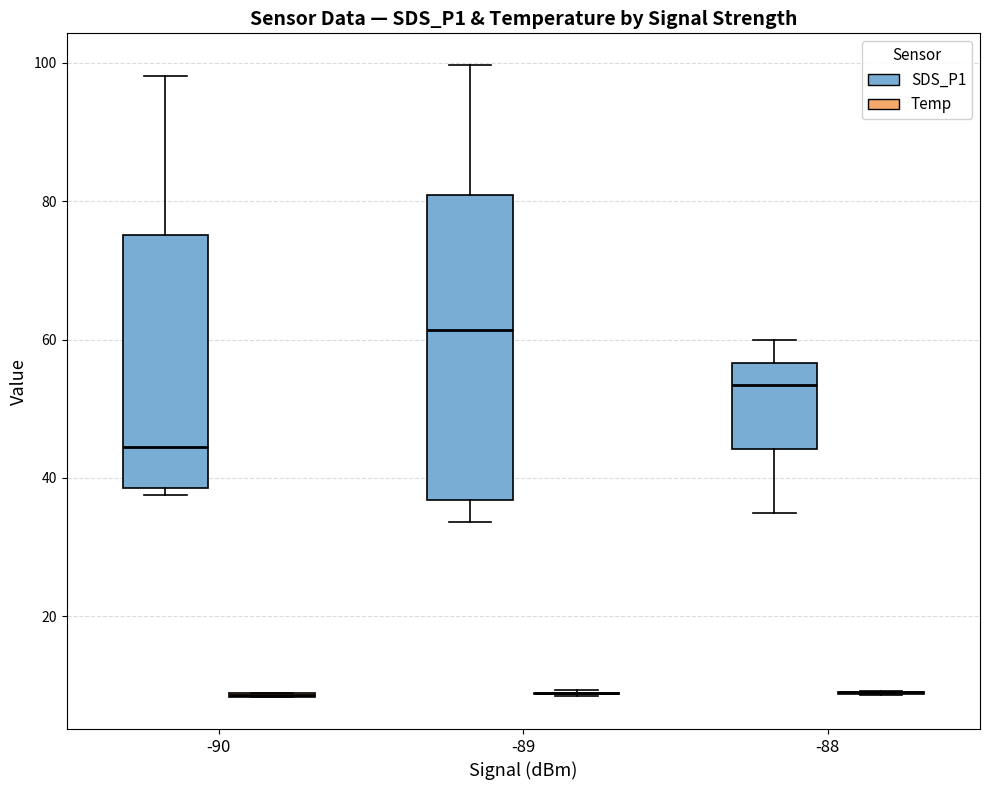

Reading left to right, read every box against the y-axis: the position of its median line, the range the box covers, and the ends of its whiskers. The values are not printed on the chart, so give them approximately, as read against the axis.

-90 (SDS_P1): median 44, box 38 to 76, whiskers 38 (just below the box's lower edge) to 98
-90 (Temp): box collapsed to a line at 8, whiskers 8 to 10
-89 (SDS_P1): median 62, box 36 to 80, whiskers 34 to 100
-89 (Temp): box collapsed to a line at 8, whiskers 8 to 10
-88 (SDS_P1): median 54, box 44 to 56, whiskers 34 to 60
-88 (Temp): box collapsed to a line at 10, whiskers 8 to 10